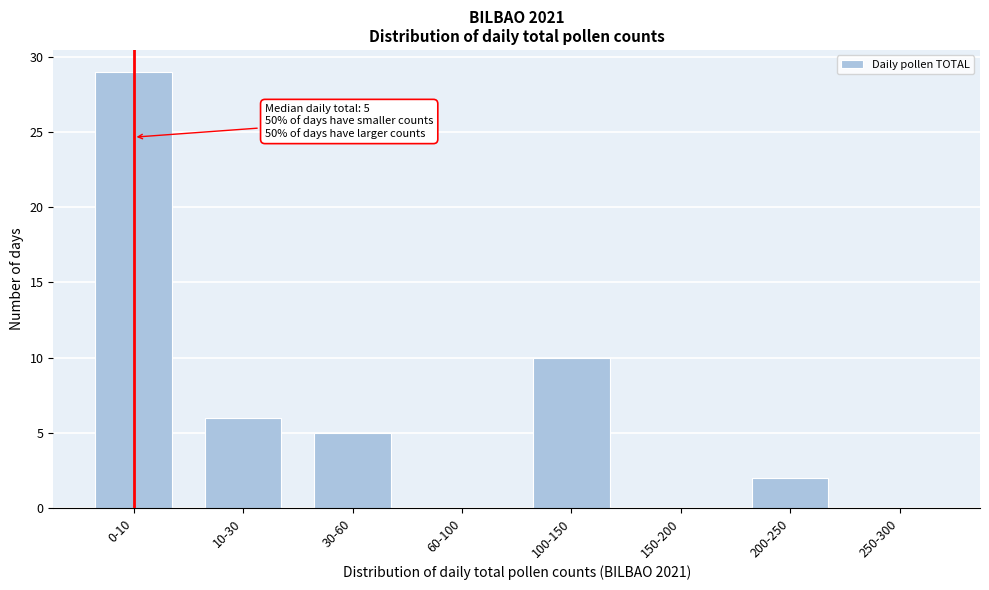

Reading left to right, transcribe all the data shown in this chart.

0-10=29	10-30=6	30-60=5	60-100=0	100-150=10	150-200=0	200-250=2	250-300=0